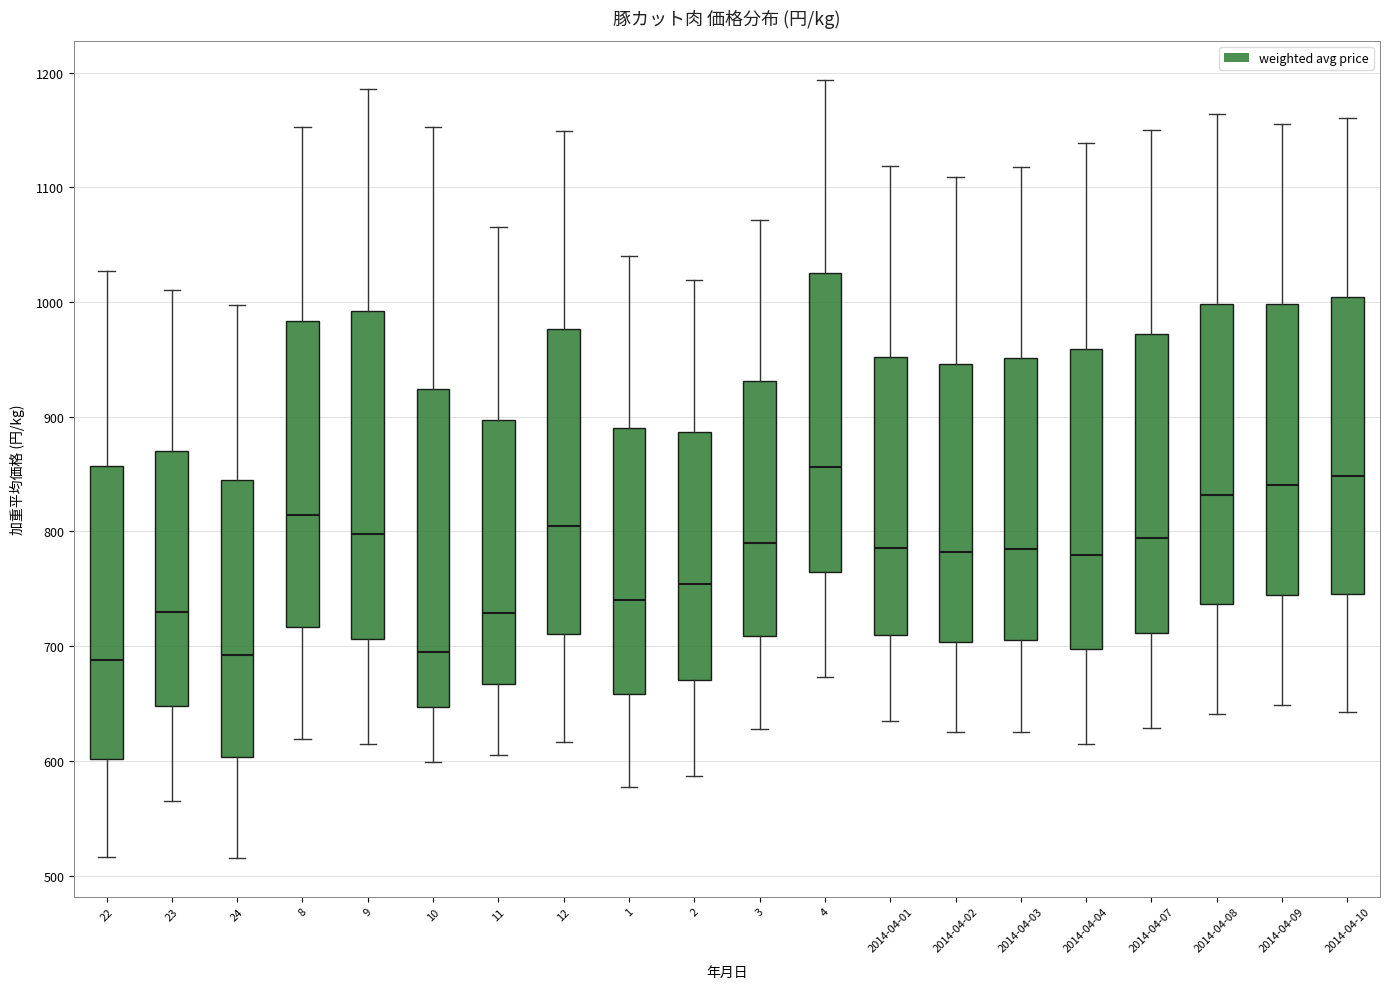

Where is the lower edge of the box for 11 on the y-axis? The values are not printed on the chart, so give them approximately, as read against the axis.

670